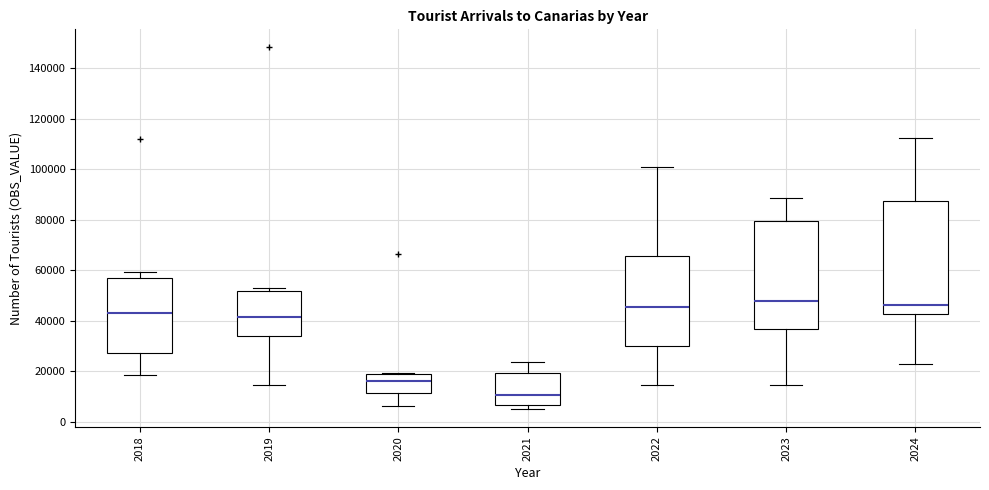

Reading left to right, read every box against the y-axis: the position of its median line, the range the box covers, and the ends of its whiskers. The values are not printed on the chart, so give them approximately, as read against the axis.

2018: median 44000, box 28000 to 58000, whiskers 18000 to 60000
2019: median 42000, box 34000 to 52000, whiskers 14000 to 54000
2020: median 16000, box 12000 to 20000, whiskers 6000 to 20000
2021: median 10000, box 6000 to 20000, whiskers 6000 (just below the box's lower edge) to 24000
2022: median 46000, box 30000 to 66000, whiskers 14000 to 102000
2023: median 48000, box 36000 to 80000, whiskers 14000 to 88000
2024: median 46000, box 42000 to 88000, whiskers 22000 to 112000